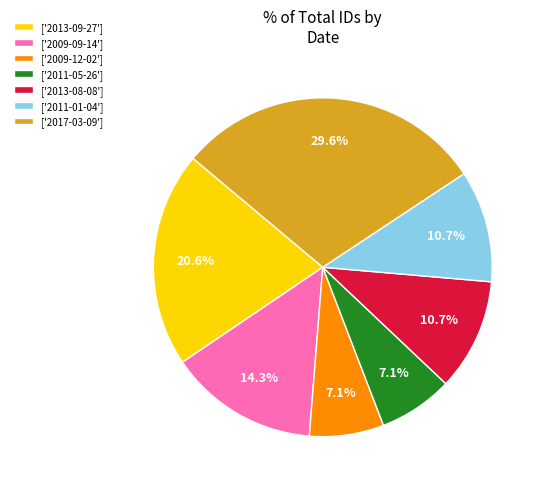

Which slice is the largest?

['2017-03-09']